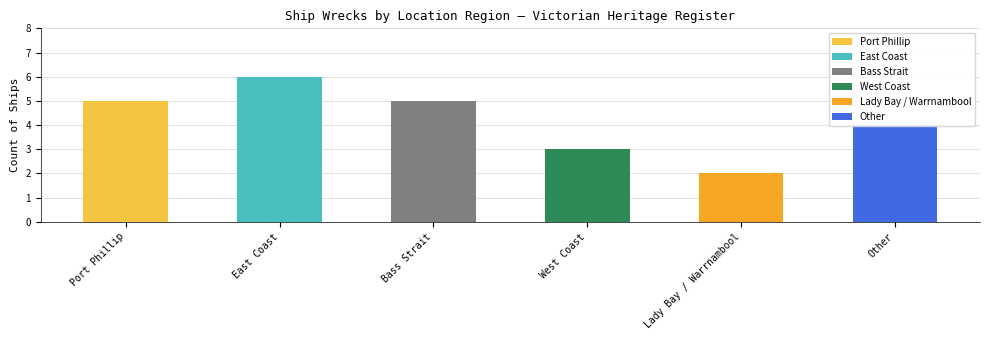

What is the average value?

4